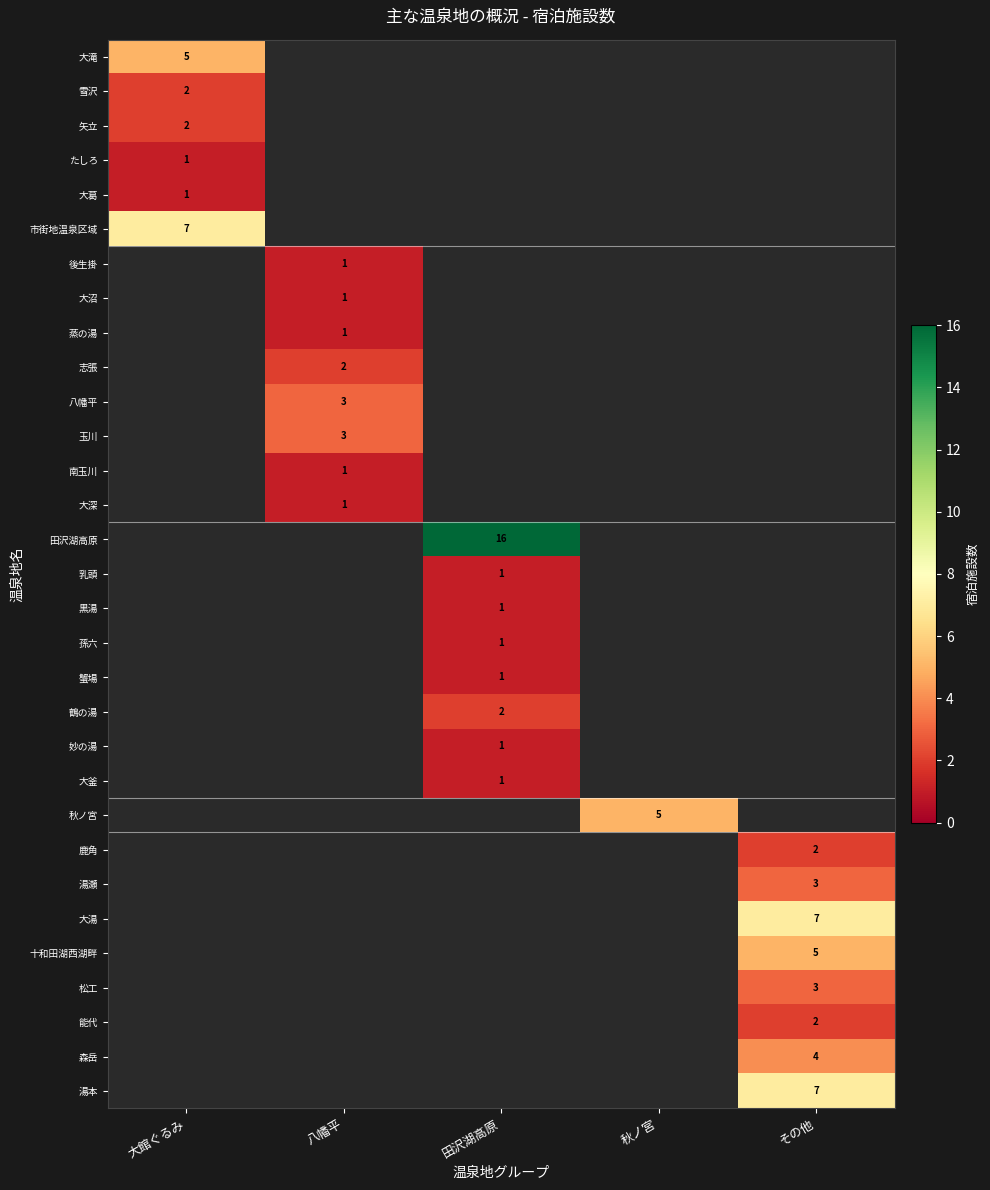

What is the maximum value for たしろ?

1.0